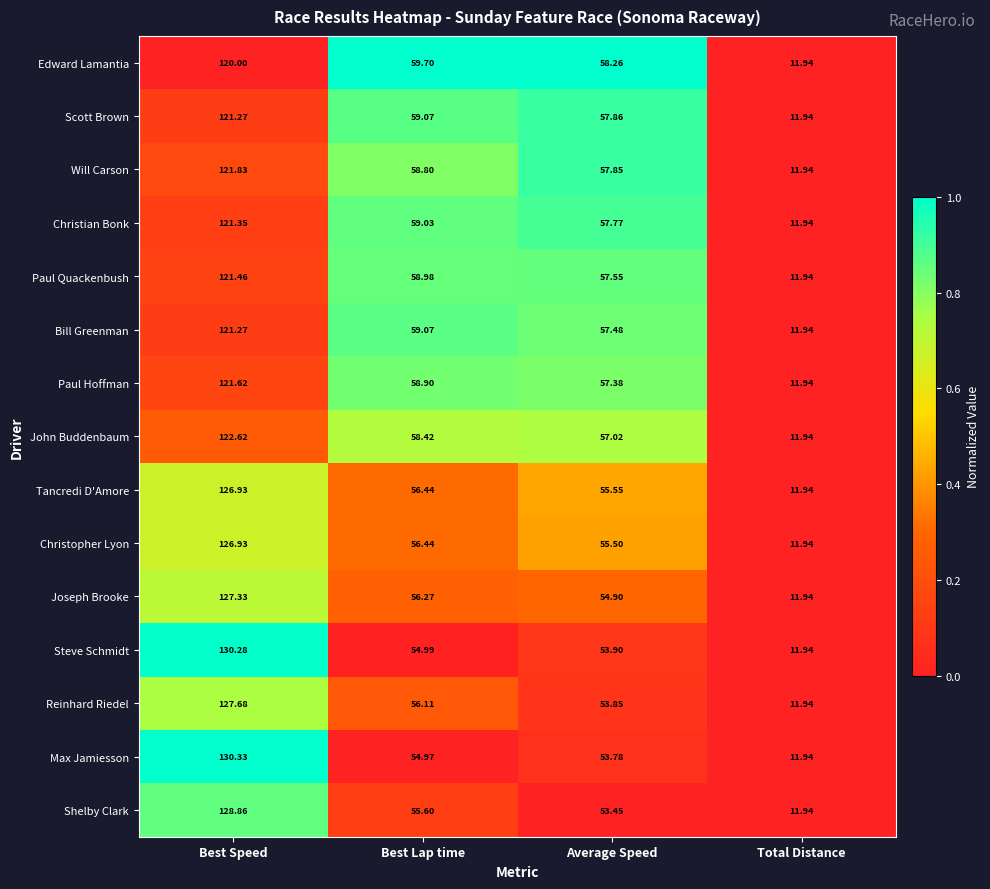

Between Best Speed and Average Speed, which series saw the biggest shift?

Max Jamiesson